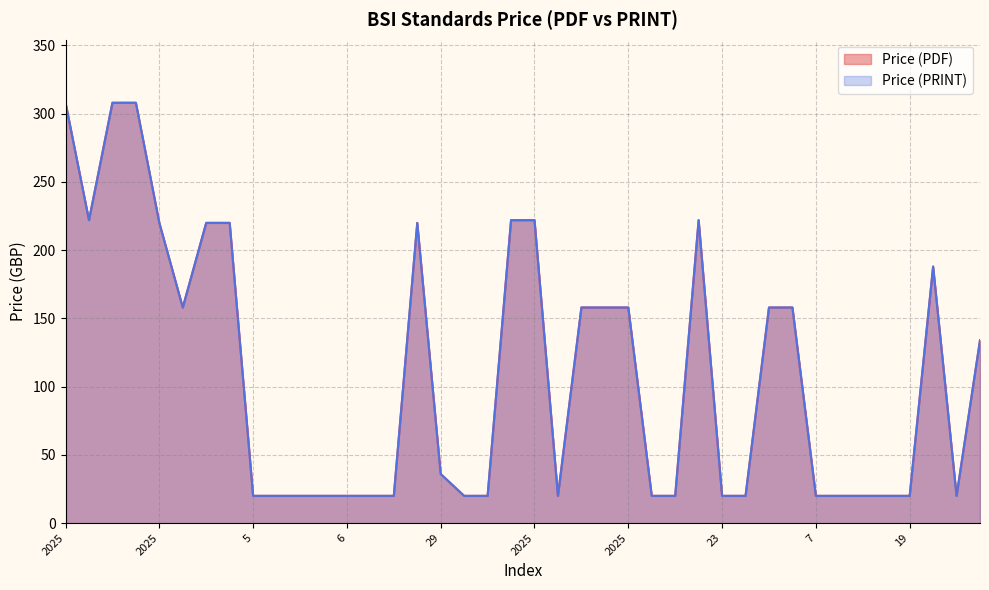

Count the number of categories in the chart.

40